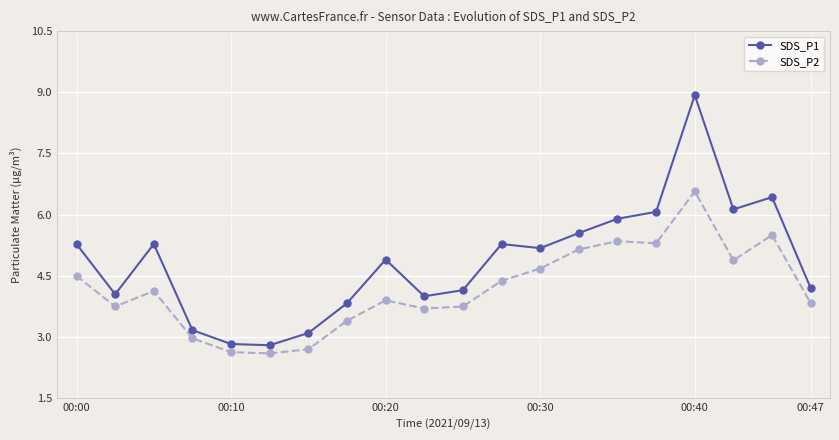

What is the value of the SDS_P1 point at the 17th from the left?

8.9